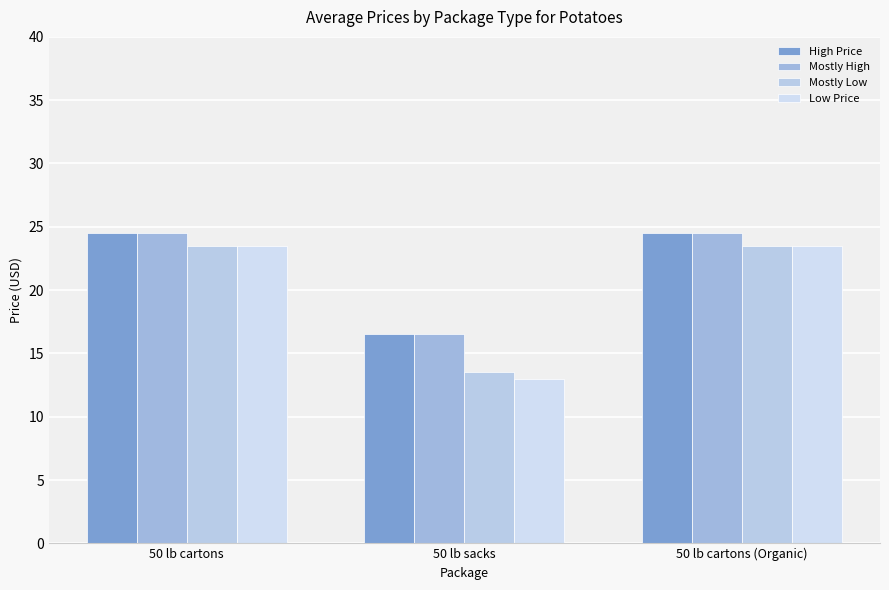

Reading left to right, transcribe all the data shown in this chart.

High Price: 50 lb cartons=24.5	50 lb sacks=16.5	50 lb cartons (Organic)=24.5
Mostly High: 50 lb cartons=24.5	50 lb sacks=16.5	50 lb cartons (Organic)=24.5
Mostly Low: 50 lb cartons=23.5	50 lb sacks=13.5	50 lb cartons (Organic)=23.5
Low Price: 50 lb cartons=23.5	50 lb sacks=13.0	50 lb cartons (Organic)=23.5